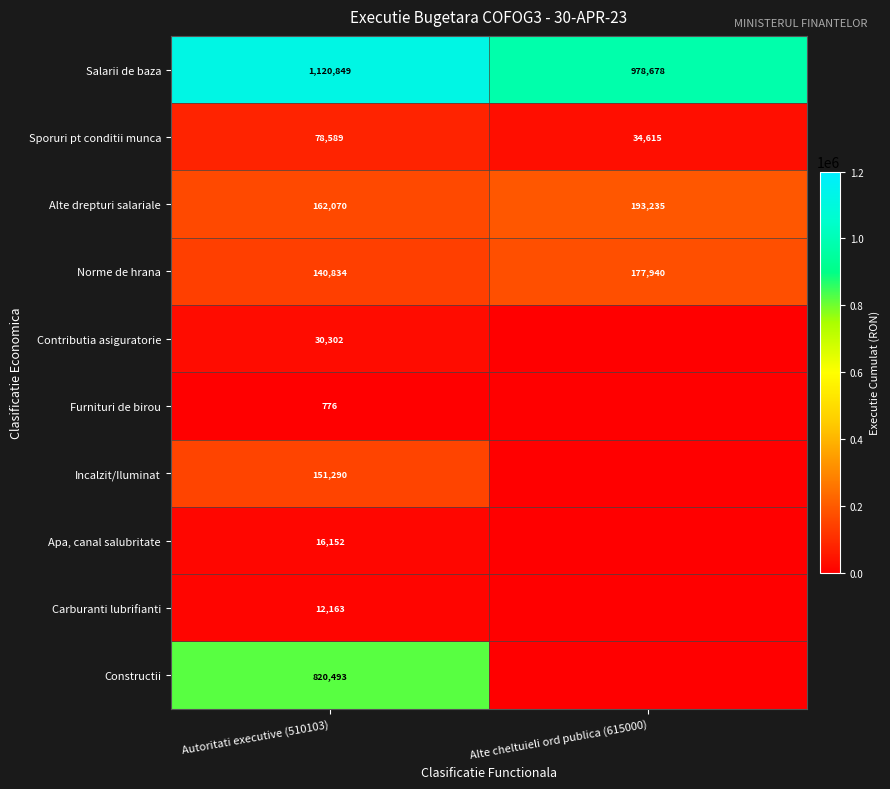

What is the minimum value for Alte drepturi salariale?

162070